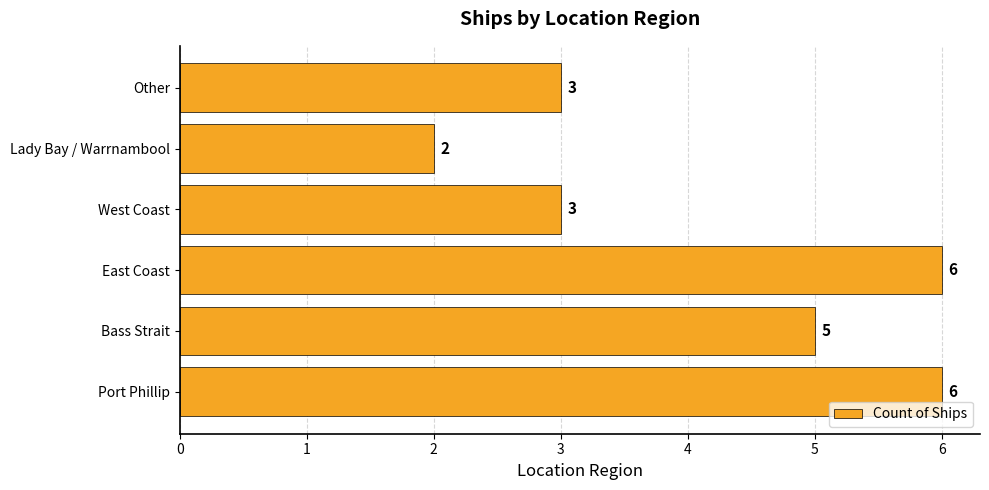

What is the minimum value shown in the chart?

2